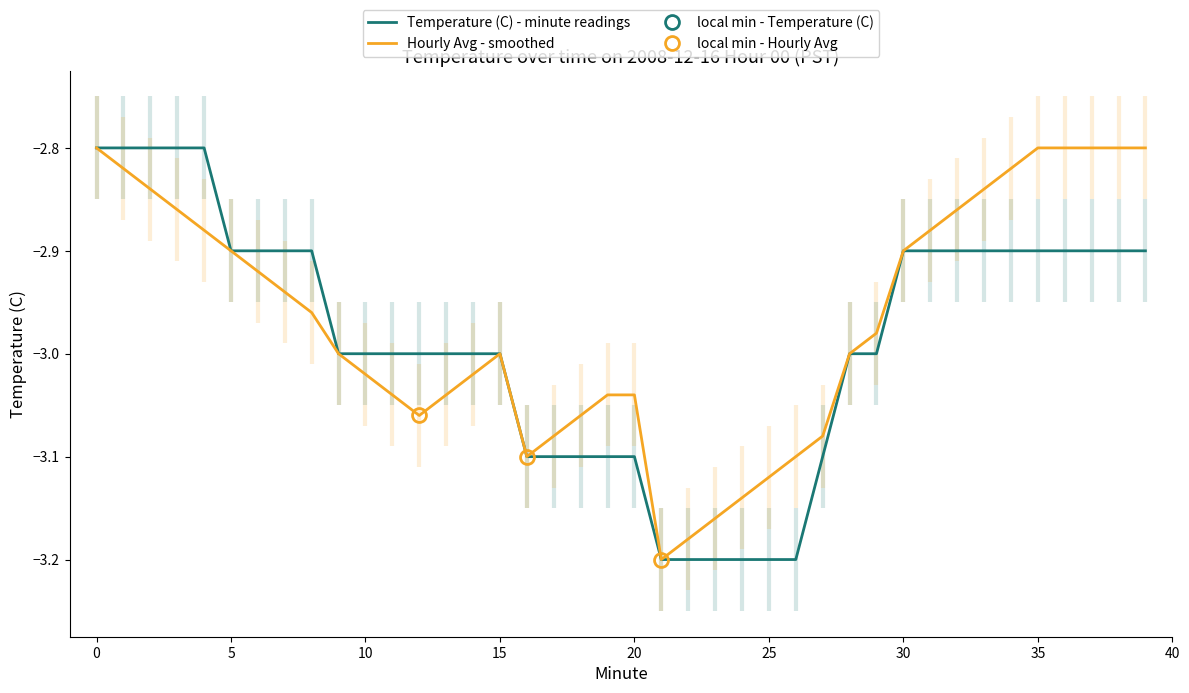

Reading left to right, list all the values displayed in this chart.

Temperature (C): -2.8	-2.8	-2.8	-2.8	-2.8	-2.9	-2.9	-2.9	-2.9	-3.0	-3.0	-3.0	-3.0	-3.0	-3.0	-3.0	-3.1	-3.1	-3.1	-3.1	-3.1	-3.2	-3.2	-3.2	-3.2	-3.2	-3.2	-3.1	-3.0	-3.0	-2.9	-2.9	-2.9	-2.9	-2.9	-2.9	-2.9	-2.9	-2.9	-2.9
Hourly Avg: -2.8	-2.8	-2.8	-2.9	-2.9	-2.9	-2.9	-2.9	-3.0	-3.0	-3.0	-3.0	-3.1	-3.0	-3.0	-3.0	-3.1	-3.1	-3.1	-3.0	-3.0	-3.2	-3.2	-3.2	-3.1	-3.1	-3.1	-3.1	-3.0	-3.0	-2.9	-2.9	-2.9	-2.8	-2.8	-2.8	-2.8	-2.8	-2.8	-2.8